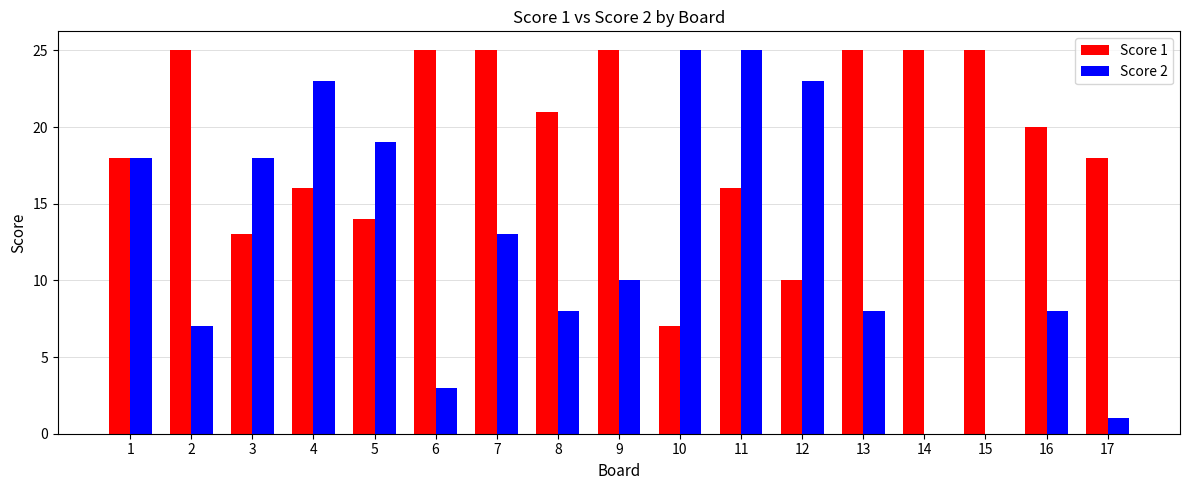

Is the value of Score 2 at 13 greater than the value of Score 1 at 11?

No